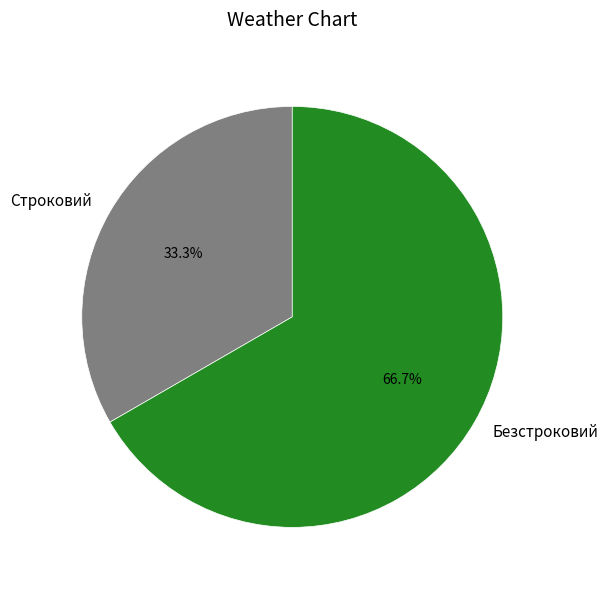

To the nearest percent, what portion does Строковий represent?

33%